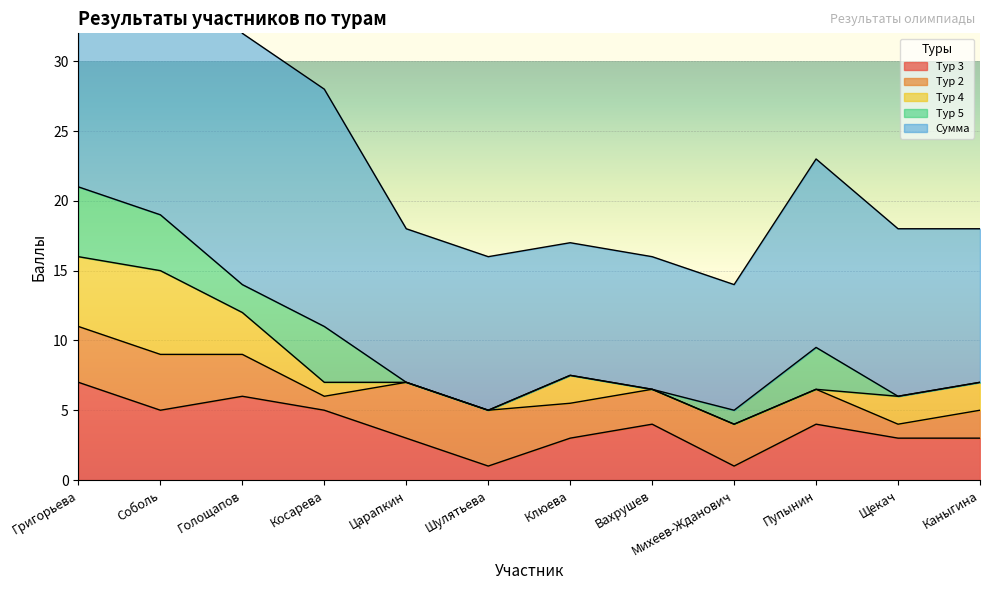

What is the value of the Сумма point at the 6th from the left?

11.0